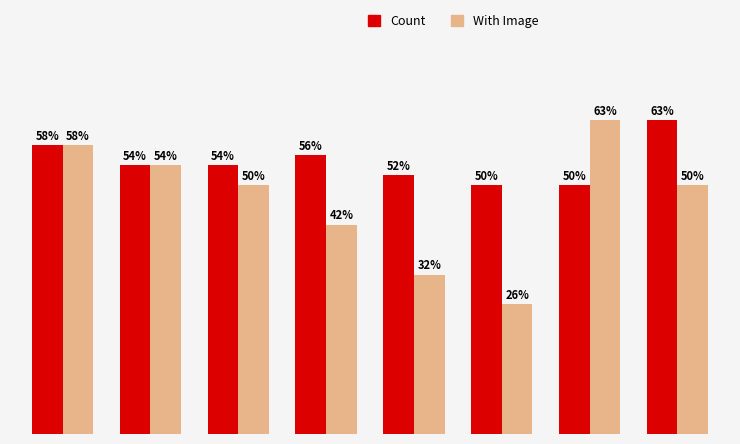

Which series has the largest total across all categories?

Count